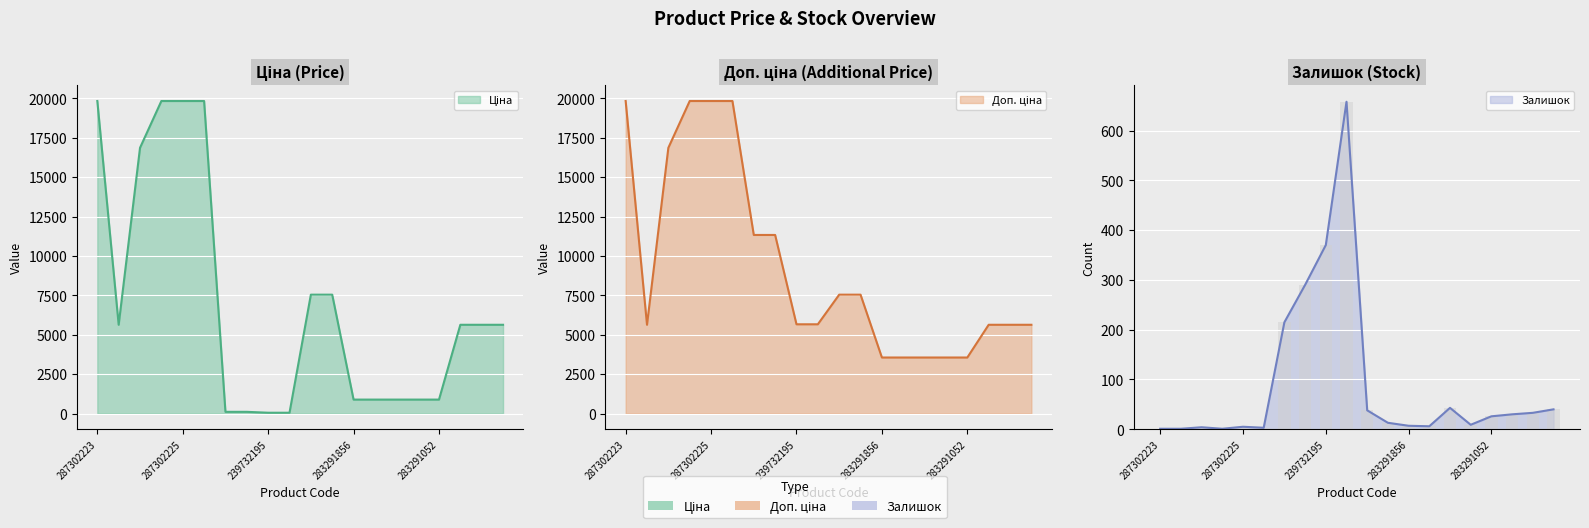

What is the average value of the Ціна series?

6930.6